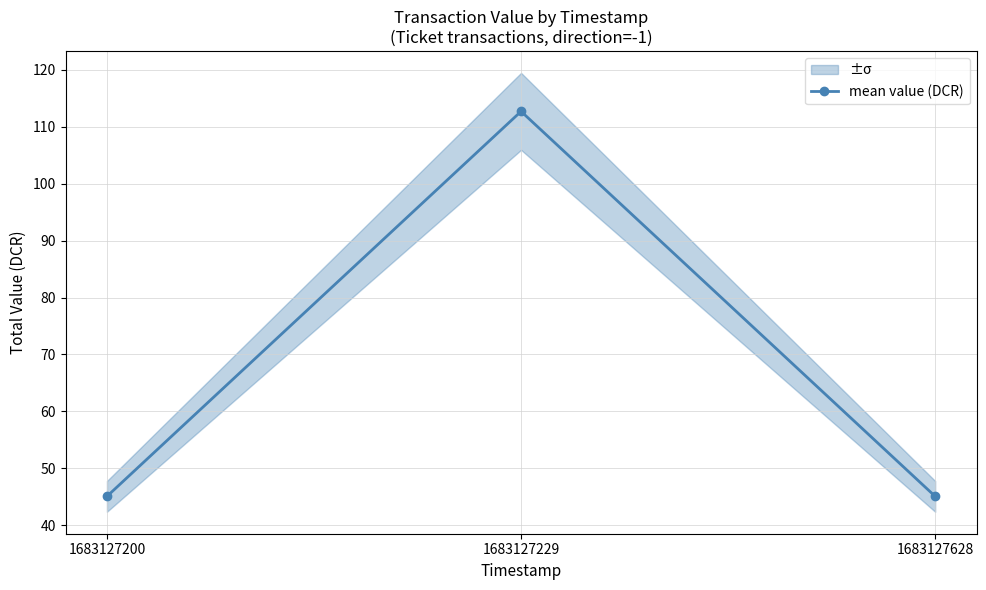

What is the difference between the maximum and minimum values?

67.6